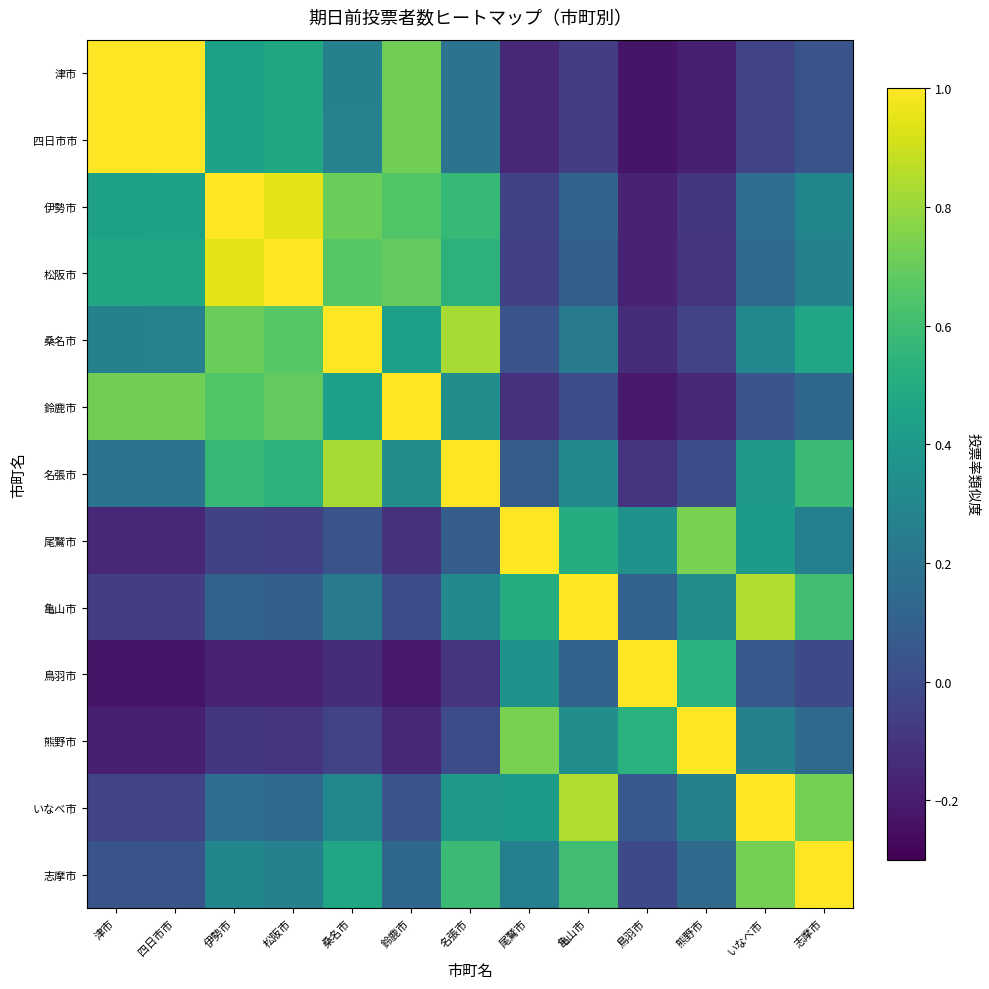

Reading right to left, list all the values displayed in this chart.

津市: 志摩市=0.0	いなべ市=-0.0	熊野市=-0.2	鳥羽市=-0.2	亀山市=-0.1	尾鷲市=-0.2	名張市=0.2	鈴鹿市=0.7	桑名市=0.3	松阪市=0.5	伊勢市=0.4	四日市市=1.0	津市=1.0
四日市市: 志摩市=0.0	いなべ市=-0.0	熊野市=-0.2	鳥羽市=-0.2	亀山市=-0.1	尾鷲市=-0.2	名張市=0.2	鈴鹿市=0.7	桑名市=0.3	松阪市=0.5	伊勢市=0.4	四日市市=1.0	津市=1.0
伊勢市: 志摩市=0.3	いなべ市=0.2	熊野市=-0.1	鳥羽市=-0.2	亀山市=0.1	尾鷲市=-0.0	名張市=0.6	鈴鹿市=0.6	桑名市=0.7	松阪市=0.9	伊勢市=1.0	四日市市=0.4	津市=0.4
松阪市: 志摩市=0.3	いなべ市=0.1	熊野市=-0.1	鳥羽市=-0.2	亀山市=0.1	尾鷲市=-0.1	名張市=0.5	鈴鹿市=0.7	桑名市=0.7	松阪市=1.0	伊勢市=0.9	四日市市=0.5	津市=0.5
桑名市: 志摩市=0.5	いなべ市=0.3	熊野市=-0.0	鳥羽市=-0.1	亀山市=0.2	尾鷲市=0.0	名張市=0.8	鈴鹿市=0.4	桑名市=1.0	松阪市=0.7	伊勢市=0.7	四日市市=0.3	津市=0.3
鈴鹿市: 志摩市=0.1	いなべ市=0.0	熊野市=-0.2	鳥羽市=-0.2	亀山市=0.0	尾鷲市=-0.1	名張市=0.3	鈴鹿市=1.0	桑名市=0.4	松阪市=0.7	伊勢市=0.6	四日市市=0.7	津市=0.7
名張市: 志摩市=0.6	いなべ市=0.4	熊野市=0.0	鳥羽市=-0.1	亀山市=0.3	尾鷲市=0.1	名張市=1.0	鈴鹿市=0.3	桑名市=0.8	松阪市=0.5	伊勢市=0.6	四日市市=0.2	津市=0.2
尾鷲市: 志摩市=0.3	いなべ市=0.4	熊野市=0.7	鳥羽市=0.4	亀山市=0.5	尾鷲市=1.0	名張市=0.1	鈴鹿市=-0.1	桑名市=0.0	松阪市=-0.1	伊勢市=-0.0	四日市市=-0.2	津市=-0.2
亀山市: 志摩市=0.6	いなべ市=0.8	熊野市=0.3	鳥羽市=0.1	亀山市=1.0	尾鷲市=0.5	名張市=0.3	鈴鹿市=0.0	桑名市=0.2	松阪市=0.1	伊勢市=0.1	四日市市=-0.1	津市=-0.1
鳥羽市: 志摩市=-0.0	いなべ市=0.1	熊野市=0.5	鳥羽市=1.0	亀山市=0.1	尾鷲市=0.4	名張市=-0.1	鈴鹿市=-0.2	桑名市=-0.1	松阪市=-0.2	伊勢市=-0.2	四日市市=-0.2	津市=-0.2
熊野市: 志摩市=0.1	いなべ市=0.3	熊野市=1.0	鳥羽市=0.5	亀山市=0.3	尾鷲市=0.7	名張市=0.0	鈴鹿市=-0.2	桑名市=-0.0	松阪市=-0.1	伊勢市=-0.1	四日市市=-0.2	津市=-0.2
いなべ市: 志摩市=0.7	いなべ市=1.0	熊野市=0.3	鳥羽市=0.1	亀山市=0.8	尾鷲市=0.4	名張市=0.4	鈴鹿市=0.0	桑名市=0.3	松阪市=0.1	伊勢市=0.2	四日市市=-0.0	津市=-0.0
志摩市: 志摩市=1.0	いなべ市=0.7	熊野市=0.1	鳥羽市=-0.0	亀山市=0.6	尾鷲市=0.3	名張市=0.6	鈴鹿市=0.1	桑名市=0.5	松阪市=0.3	伊勢市=0.3	四日市市=0.0	津市=0.0